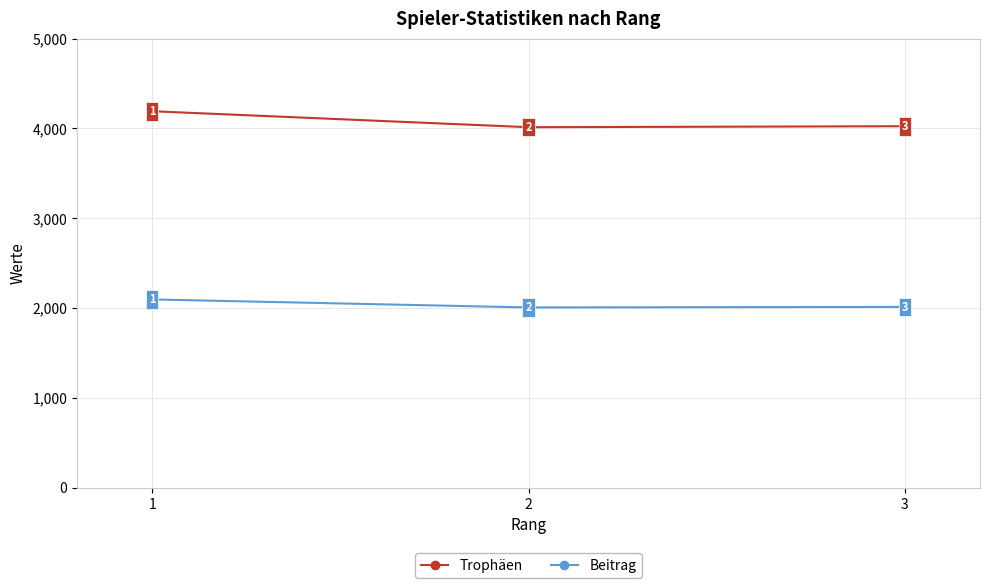

Reading right to left, extract all data points from this chart.

Trophäen: 3=4024	2=4013	1=4191
Beitrag: 3=2012	2=2006	1=2095